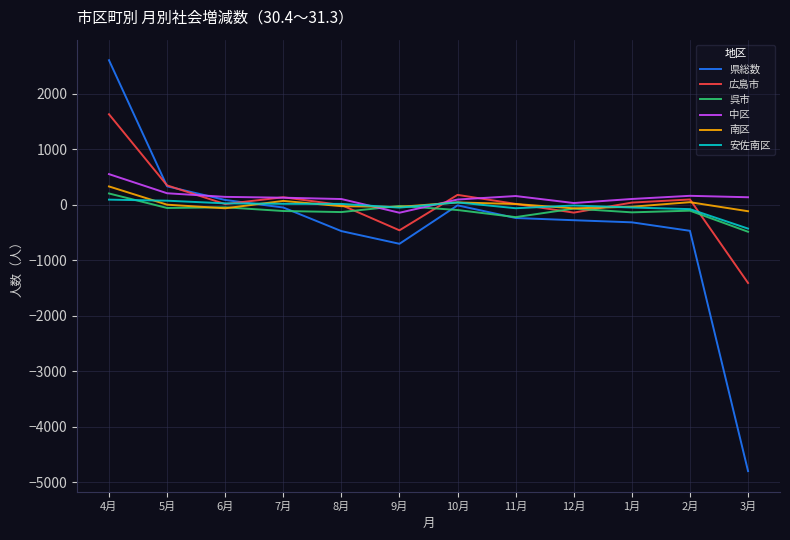

Which label corresponds to the smallest value in the chart?

3月